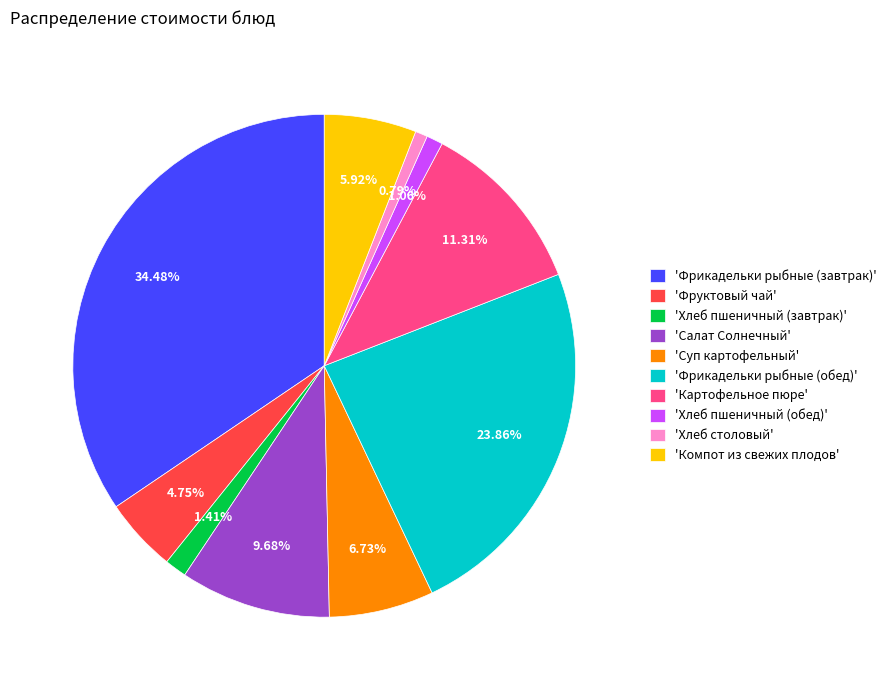

Which category has the biggest portion of the pie?

'Фрикадельки рыбные (завтрак)'